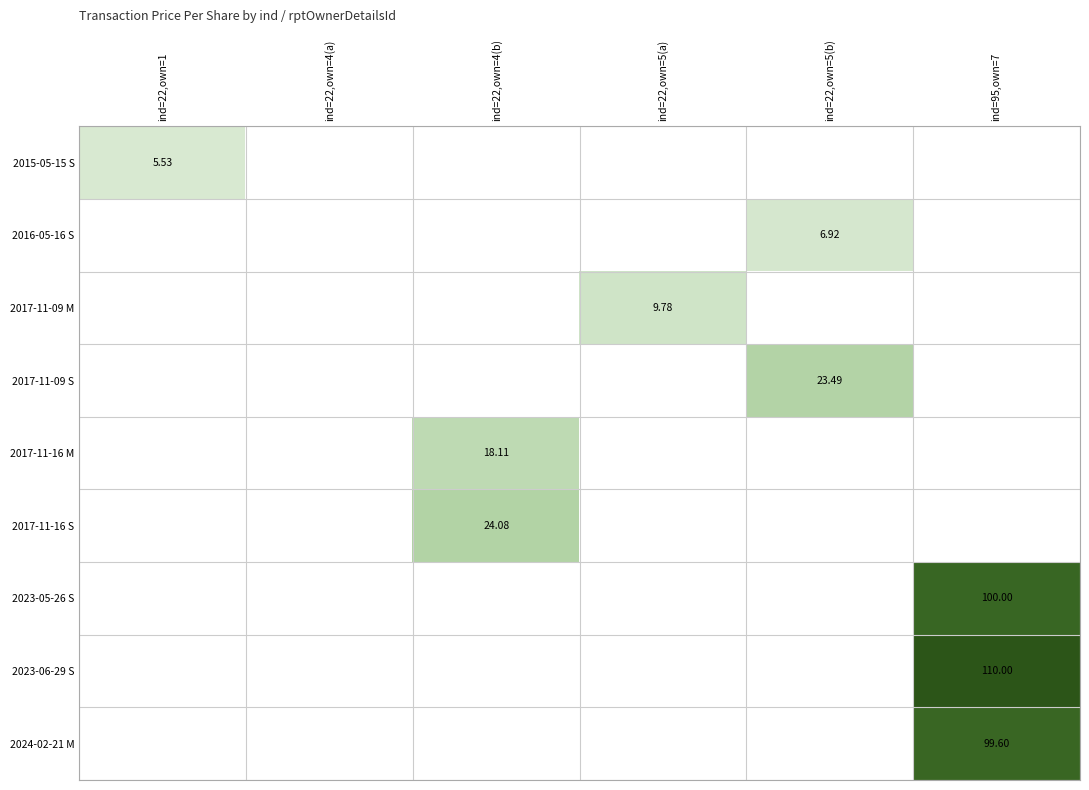

Which series has the largest total across all categories?

2023-06-29 S